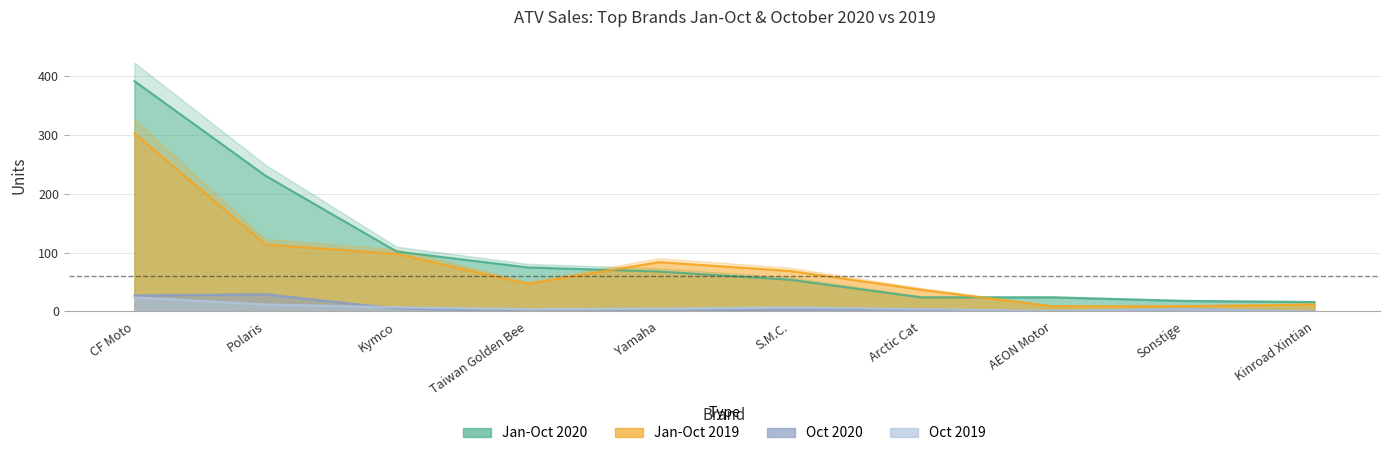

What are all the series names shown in the legend?

Jan-Oct 2020, Jan-Oct 2019, Oct 2020, Oct 2019